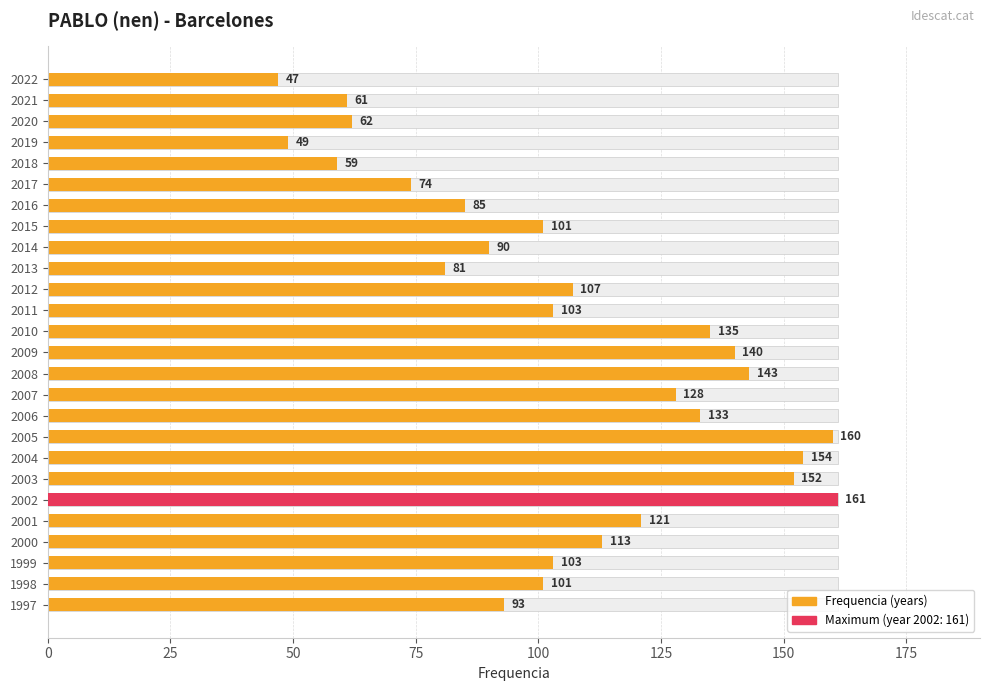

Read the value at 2014, to the nearest 50.

100